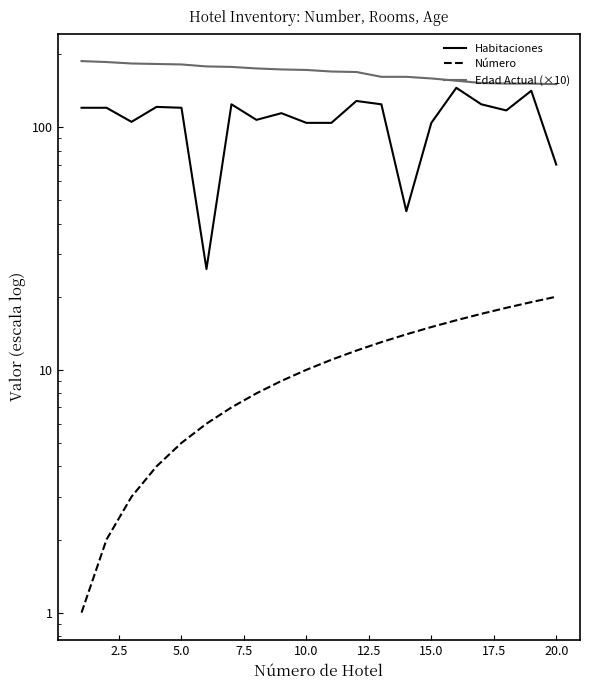

What are all the series names shown in the legend?

Habitaciones, Número, Edad Actual (×10)